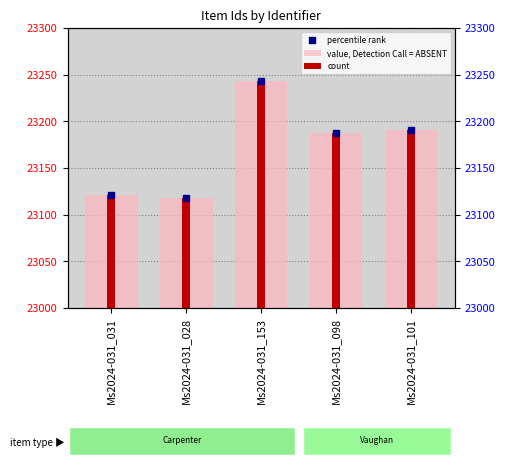

Reading left to right, what are all the values shown in this chart?

value, Detection Call = ABSENT: 23121	23118	23243	23188	23191
count: 23121	23118	23243	23188	23191